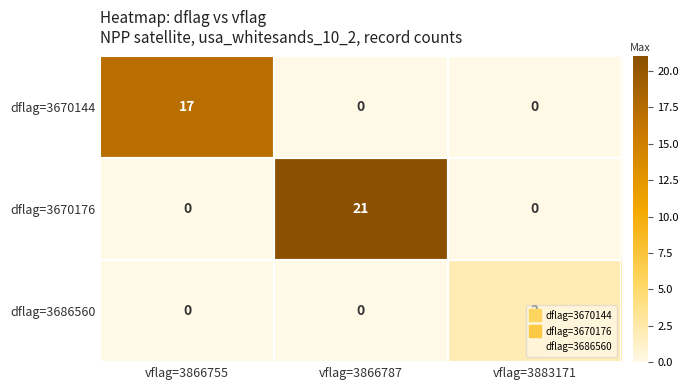

What is the sum of the dflag=3670144 values at vflag=3866755 and vflag=3883171?

17